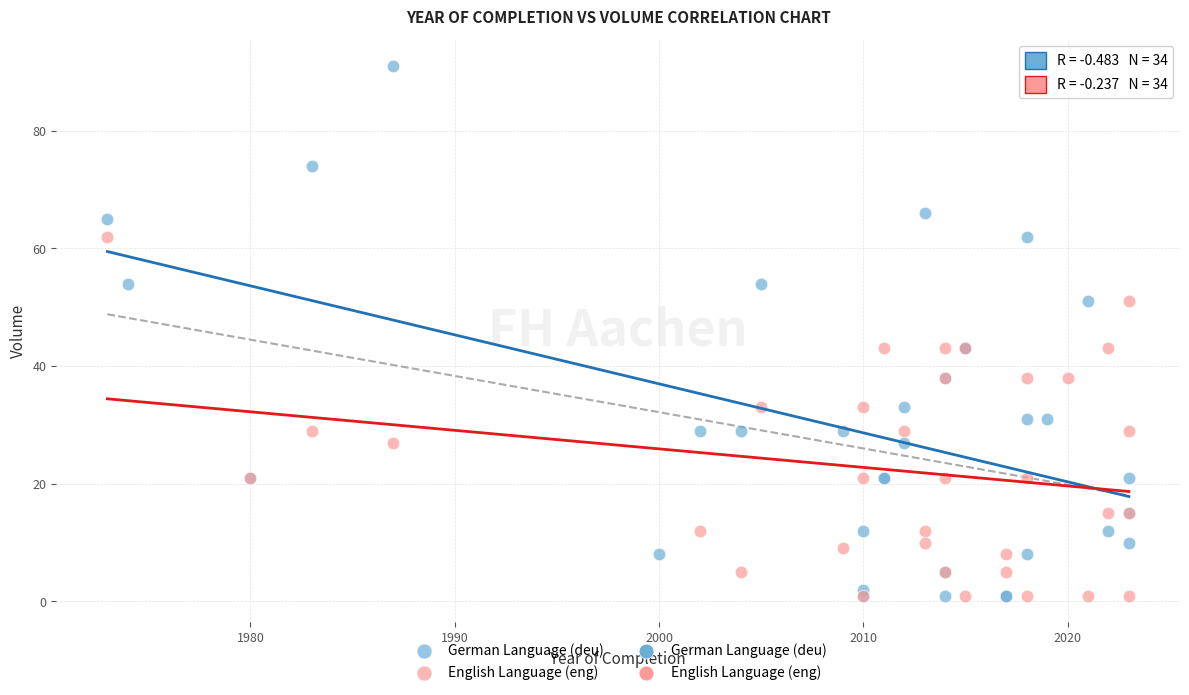

Which series reaches the maximum Y coordinate?

German Language (deu)